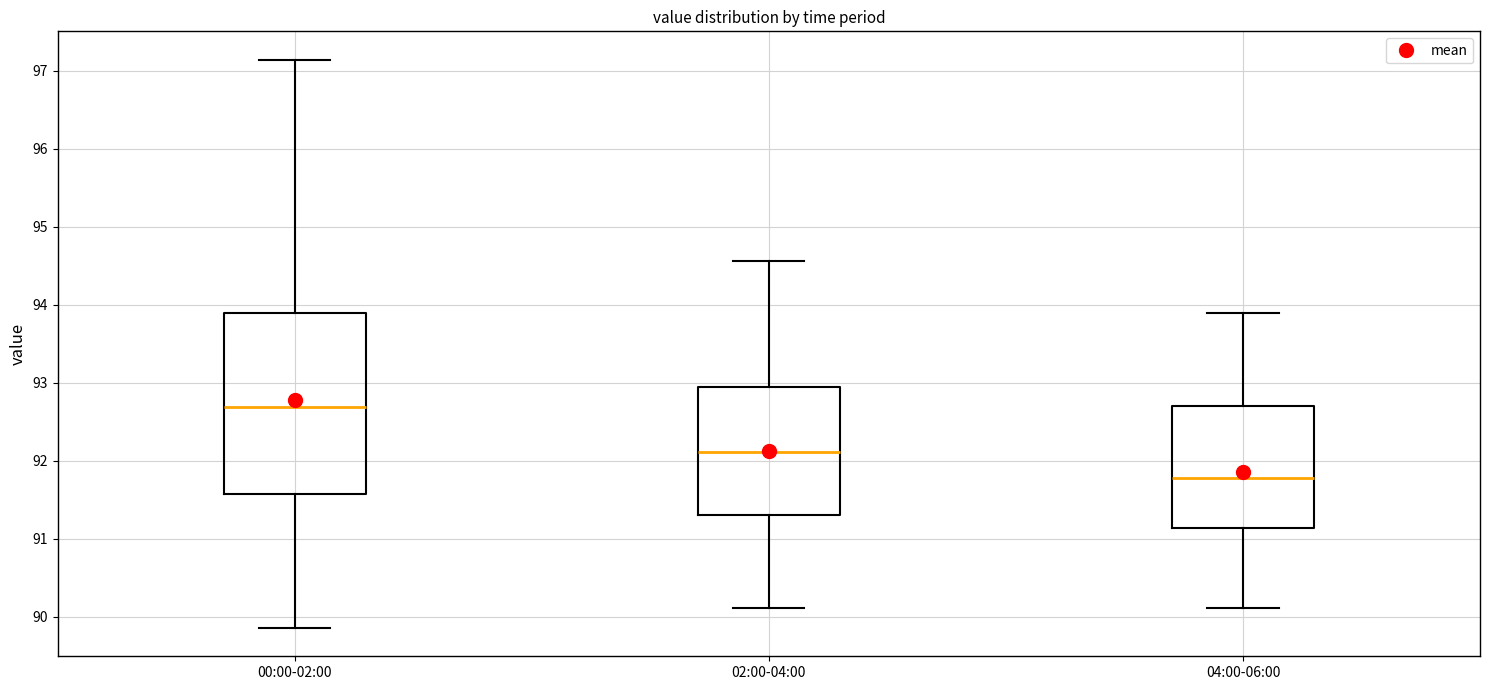

Which box has the highest median line?

00:00-02:00